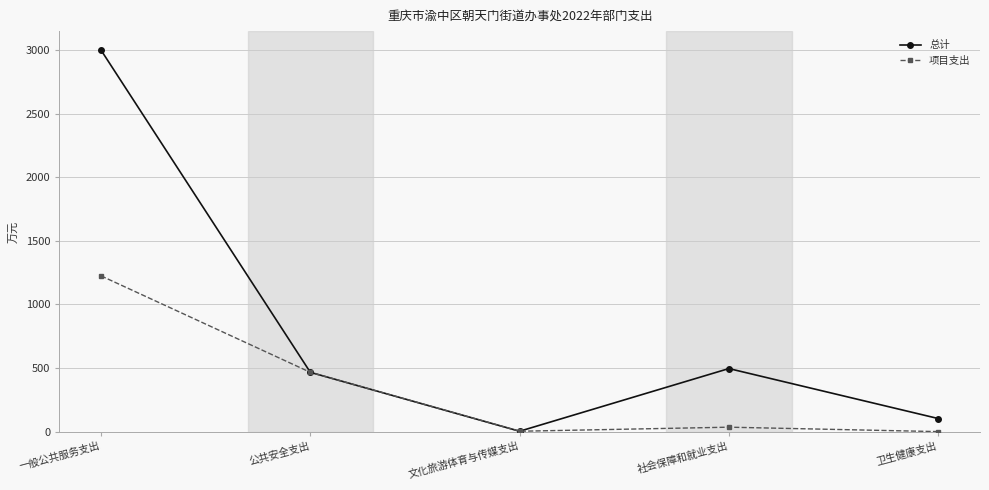

True or false: 总计 has a value of 466.4 at 公共安全支出.

True